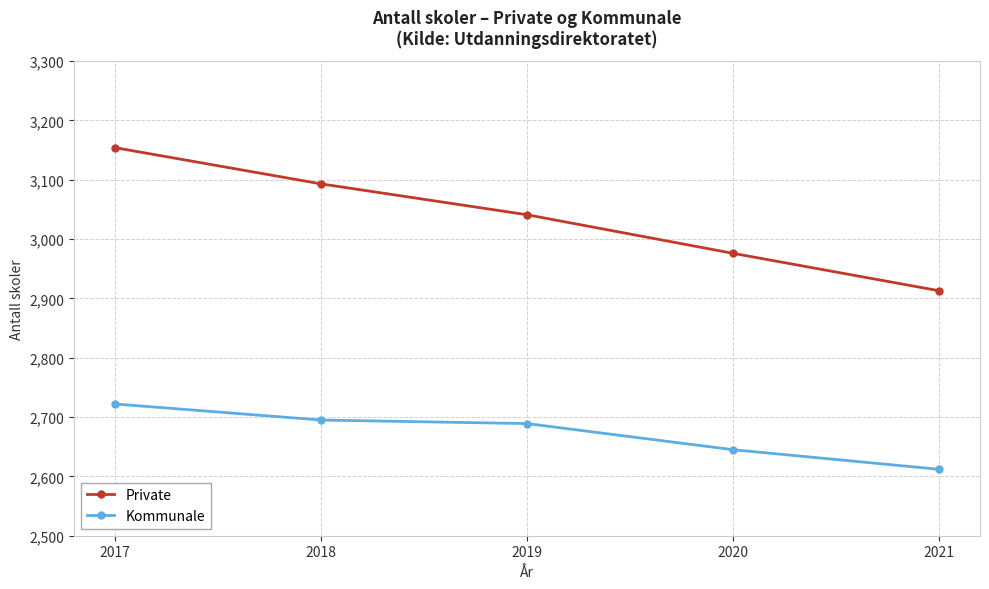

At which category is the sum across all series the highest?

2017